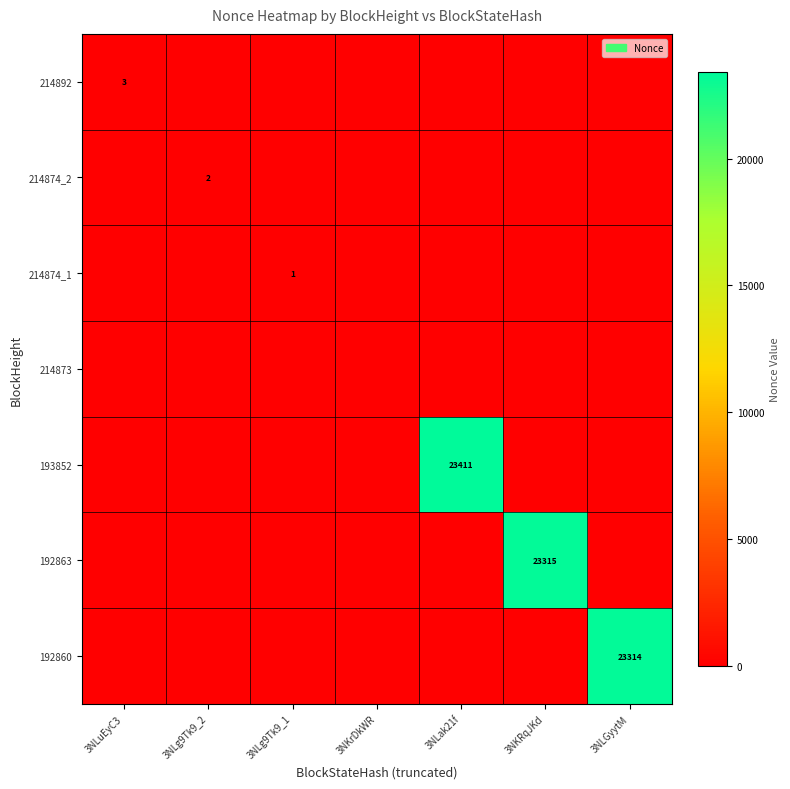

List the series in order of their peak value, highest first.

193852, 192863, 192860, 214892, 214874_2, 214874_1, 214873